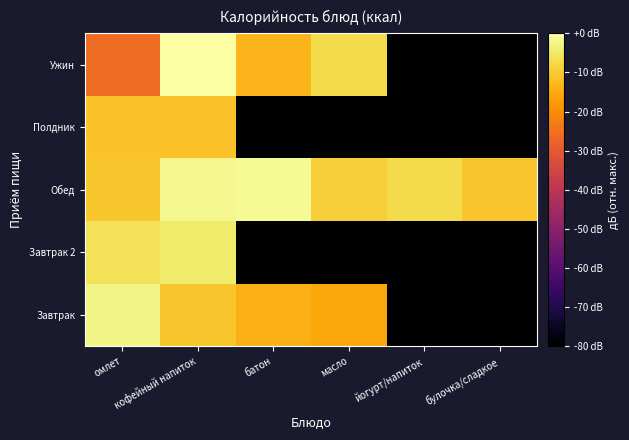

At which category does the chart reach its minimum across all series?

омлет